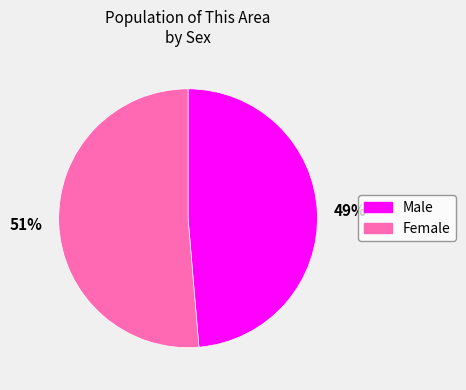

Do Female and Male together represent more than half of the pie?

Yes